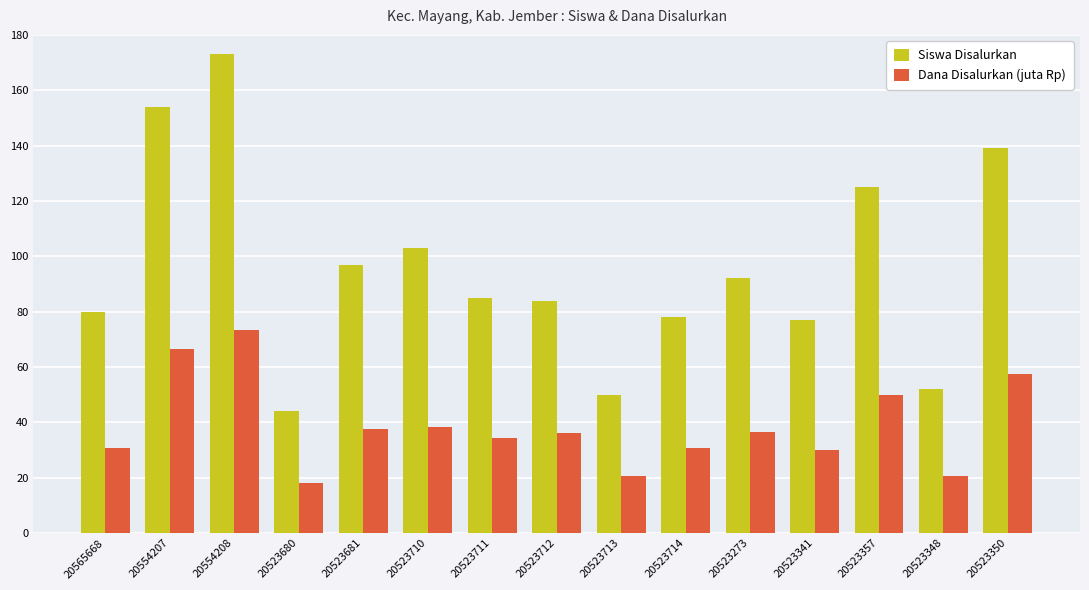

Between 20523341 and 20523348, which series saw the biggest shift?

Siswa Disalurkan